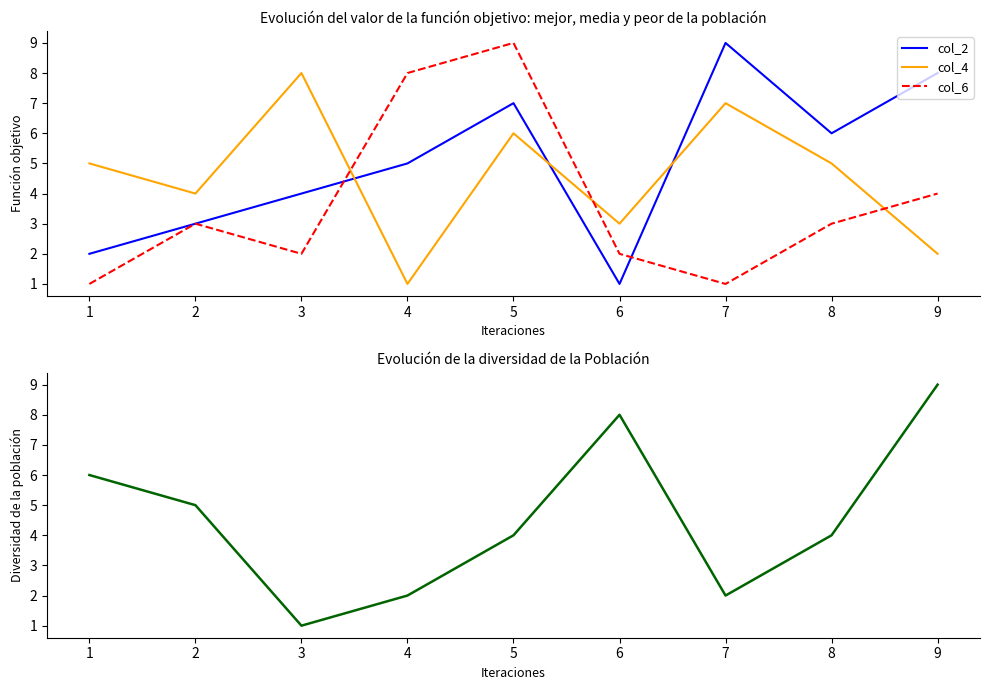

Which series ends up on top after the final intersection of col_2 and col_4?

col_2